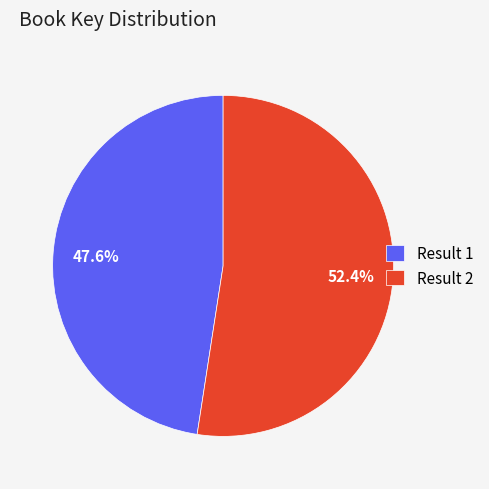

Combined, what portion of the pie is Result 2 and Result 1?

100.0%